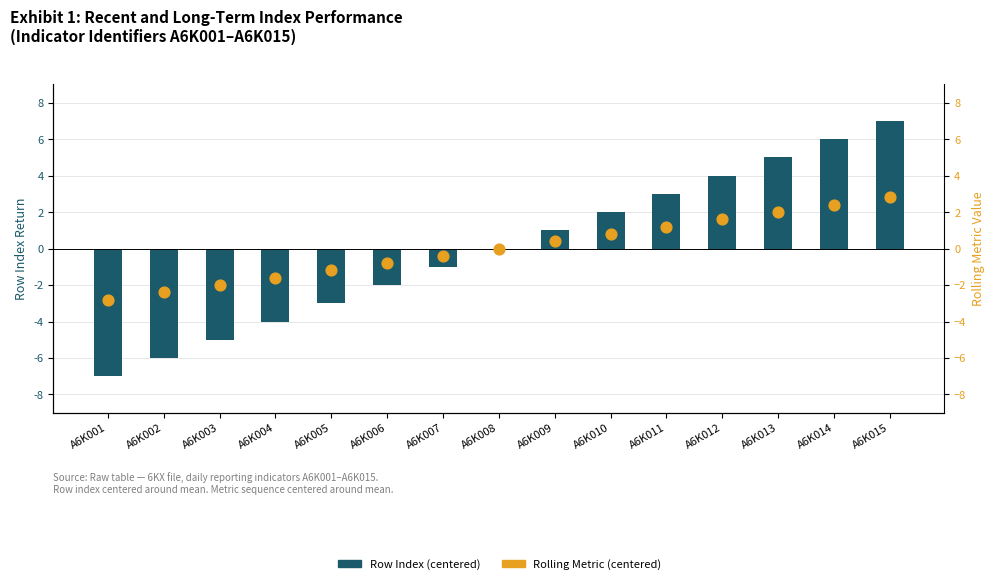

Which series has the largest total across all categories?

Row Index (centered)